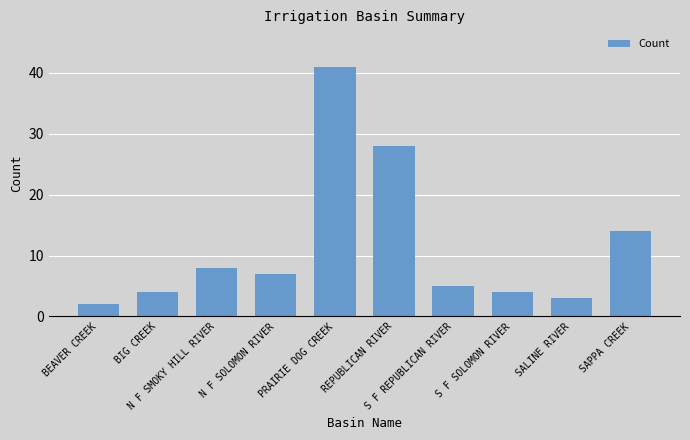

True or false: the data shows 4 at S F SOLOMON RIVER.

True